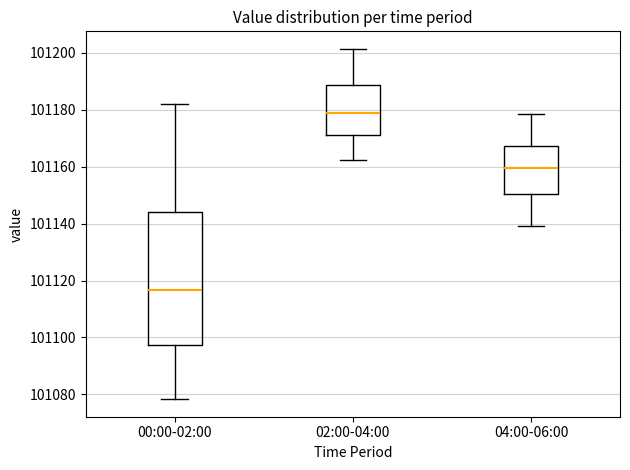

Which box's median line is the highest?

02:00-04:00